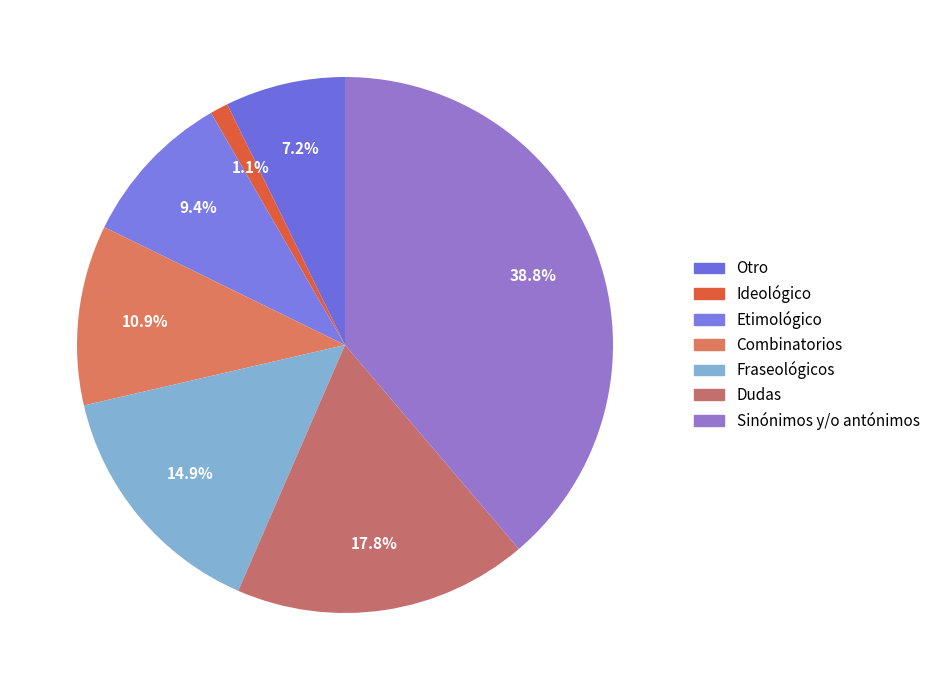

Count the number of slices in the pie.

7